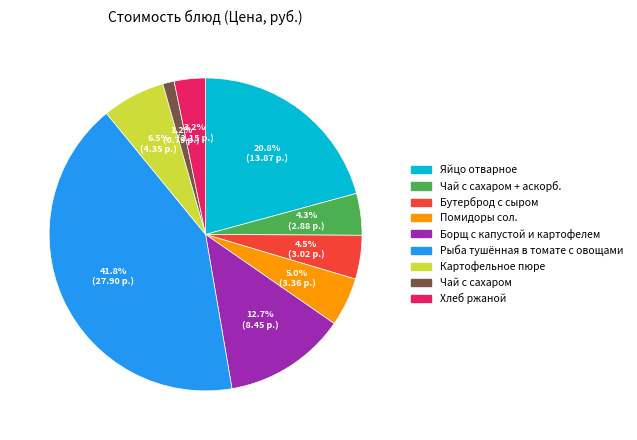

To the nearest percent, what is the average slice percentage?

11%